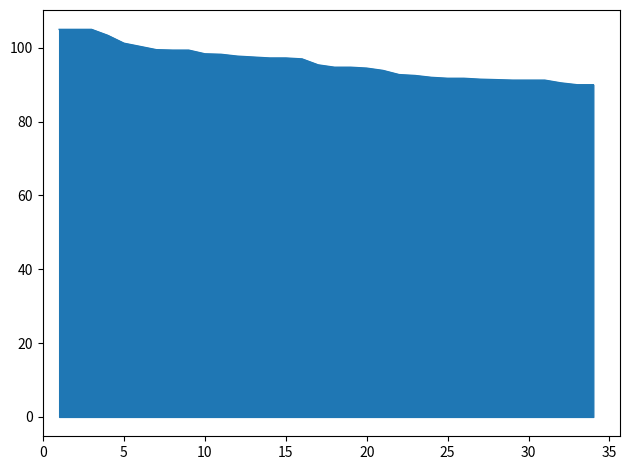

What is the maximum value shown in the chart?

105.0